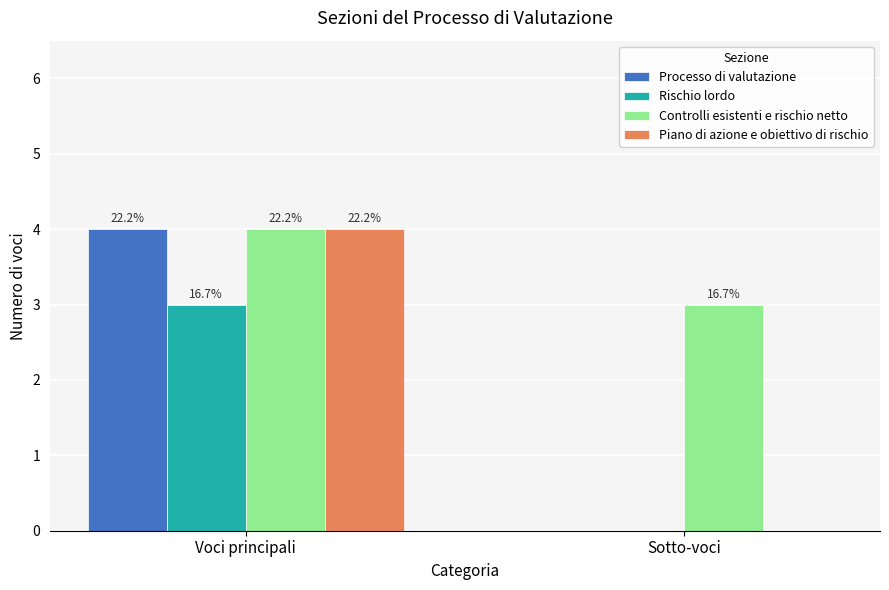

Rank the series at Sotto-voci from lowest to highest value.

Processo di valutazione, Rischio lordo, Piano di azione e obiettivo di rischio, Controlli esistenti e rischio netto